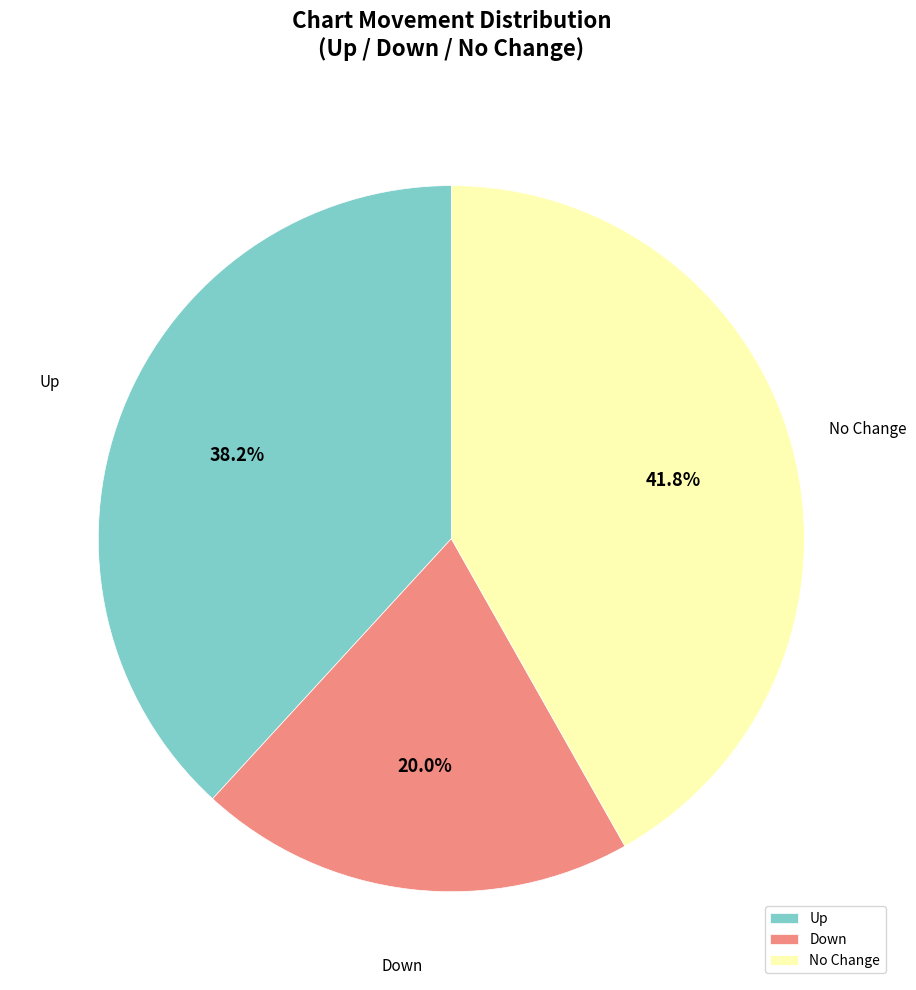

Does Down represent more than half of the total?

No